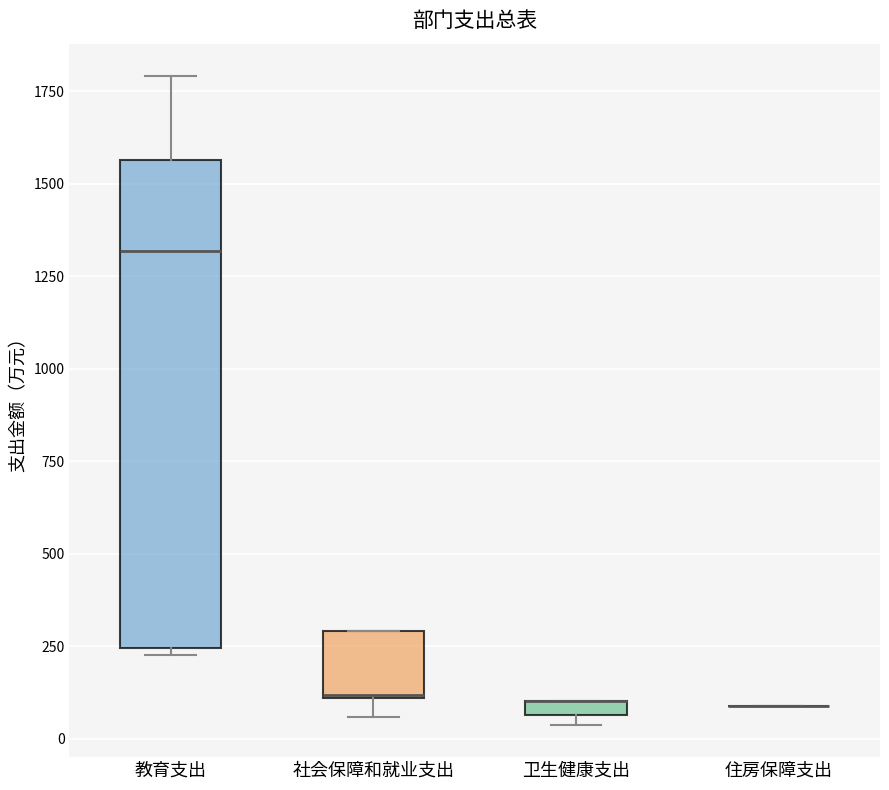

Where does the upper whisker of the box for 教育支出 end on the y-axis? The values are not printed on the chart, so give them approximately, as read against the axis.

1800